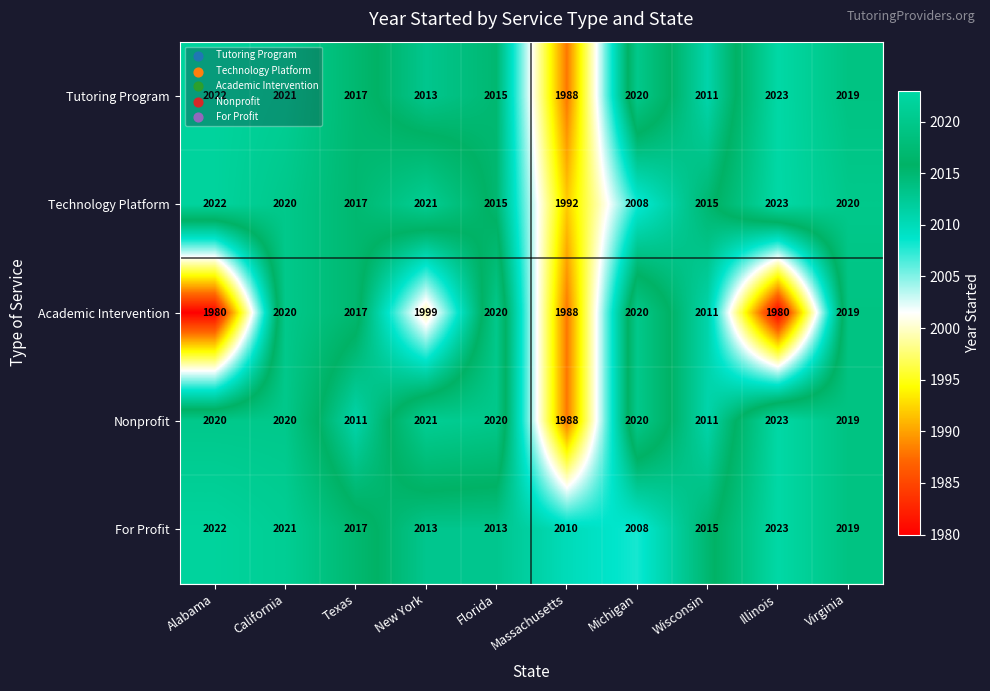

Which series changed the most between California and Wisconsin?

Tutoring Program